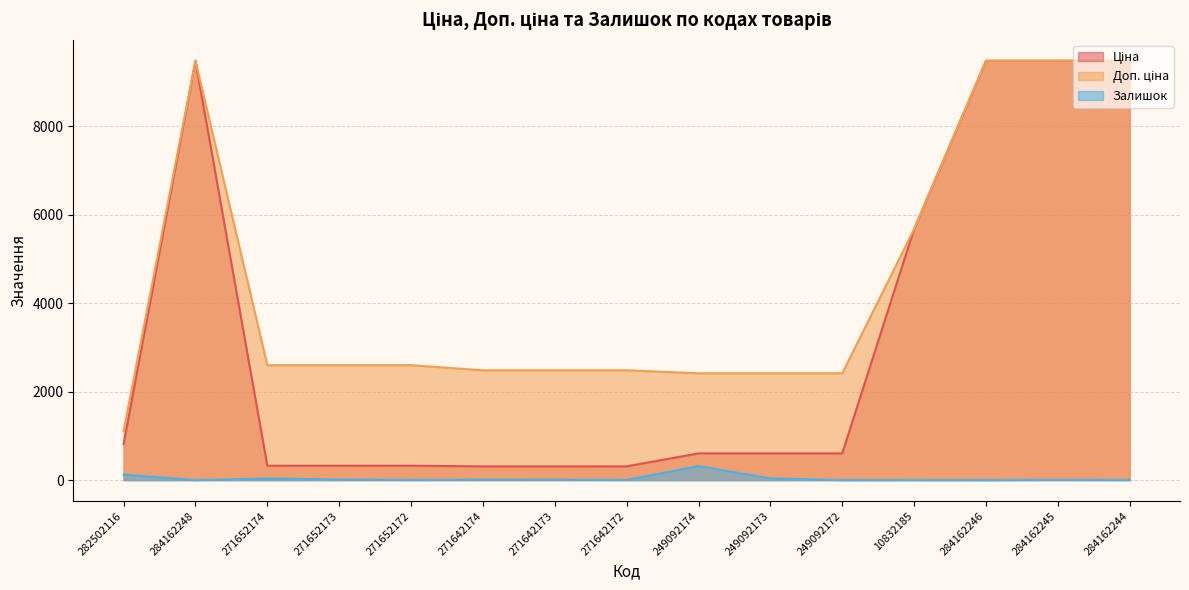

Which label corresponds to the largest value in the chart?

284162248